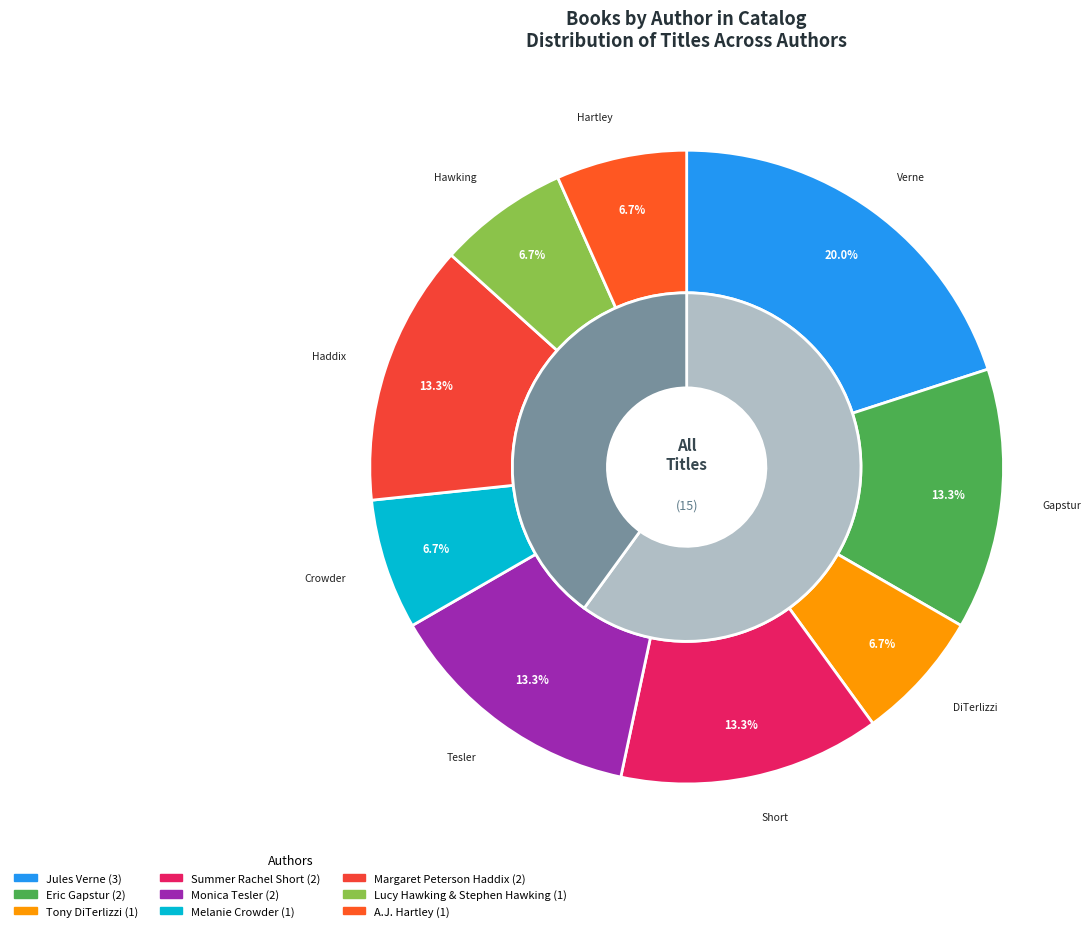

Rank the categories by value from lowest to highest.

Tony DiTerlizzi, Melanie Crowder, Lucy Hawking & Stephen Hawking, A.J. Hartley, Eric Gapstur, Summer Rachel Short, Monica Tesler, Margaret Peterson Haddix, Jules Verne